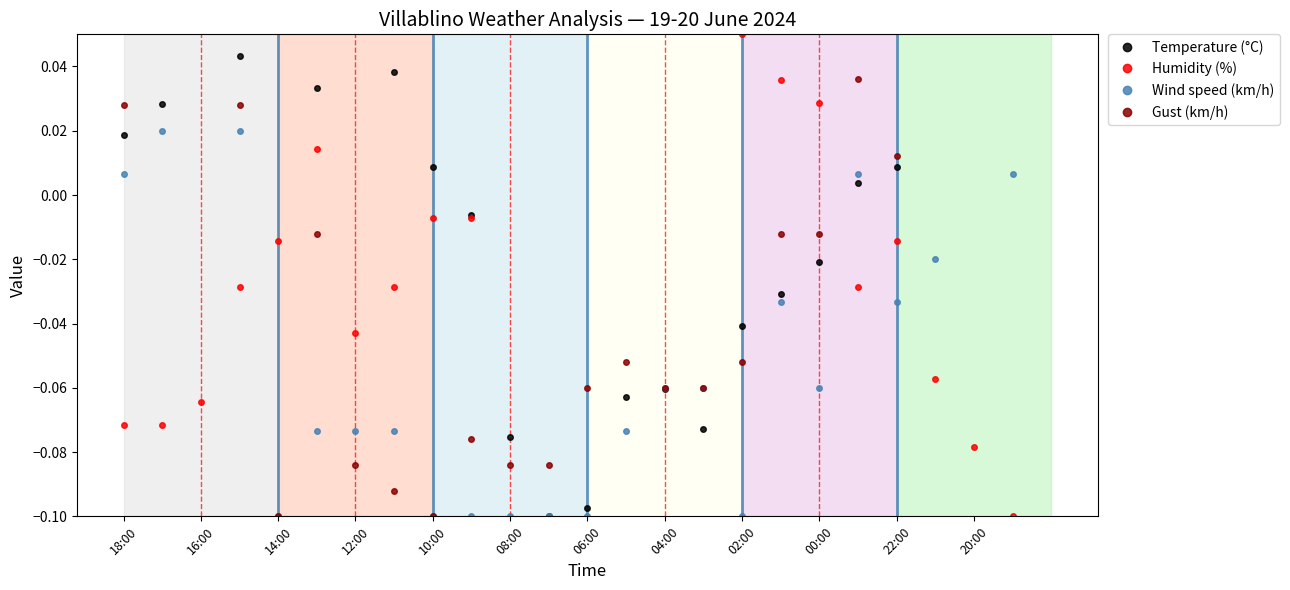

The Gust (km/h) series shows 0.0 at 18:00. True or false?

False